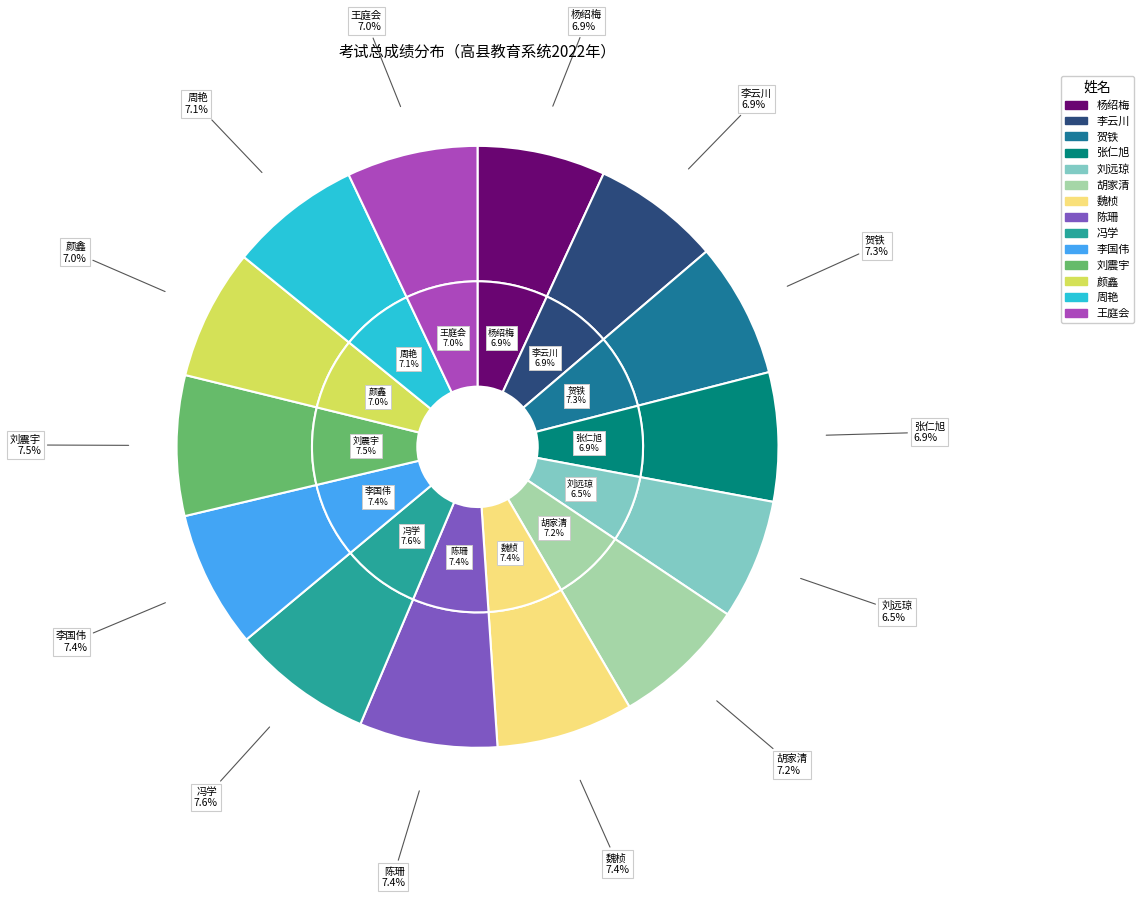

What percentage is NOT represented by 李国伟?

92.6%